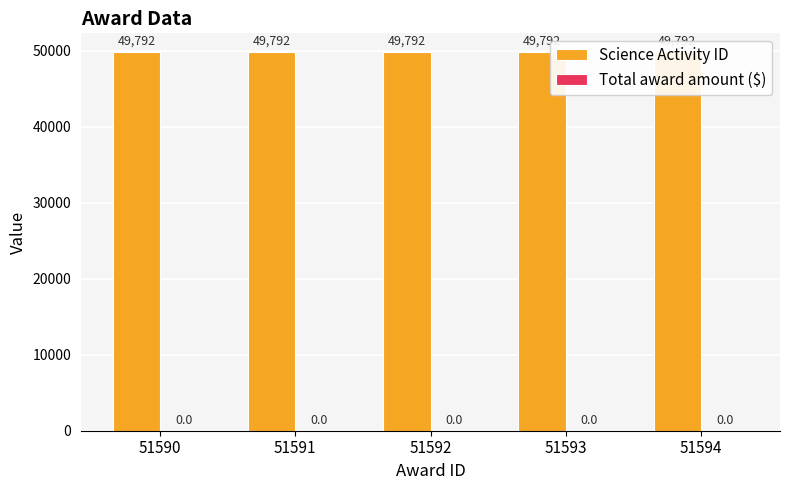

What is the difference between the highest and lowest values at 51590?

49792